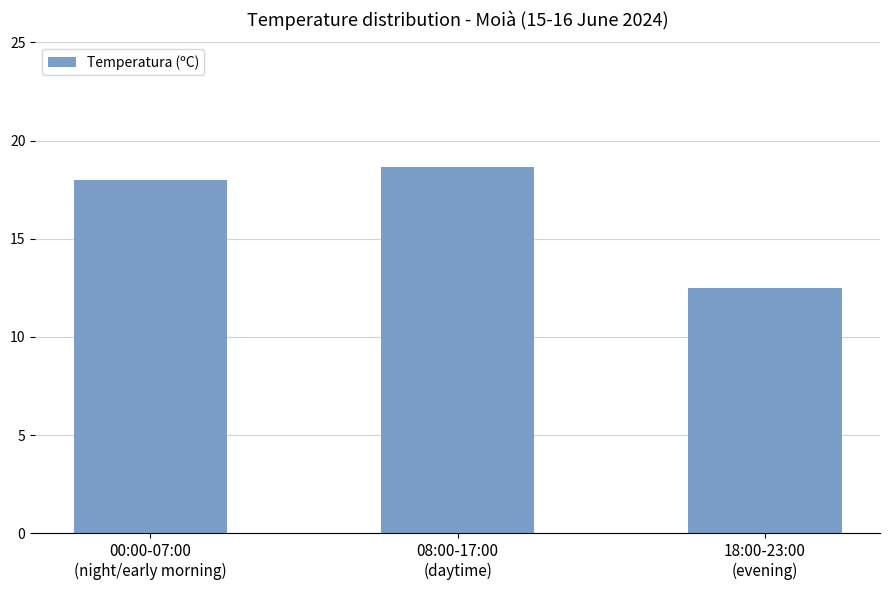

What is the label of the 1st bar from the left?

00:00-07:00
(night/early morning)